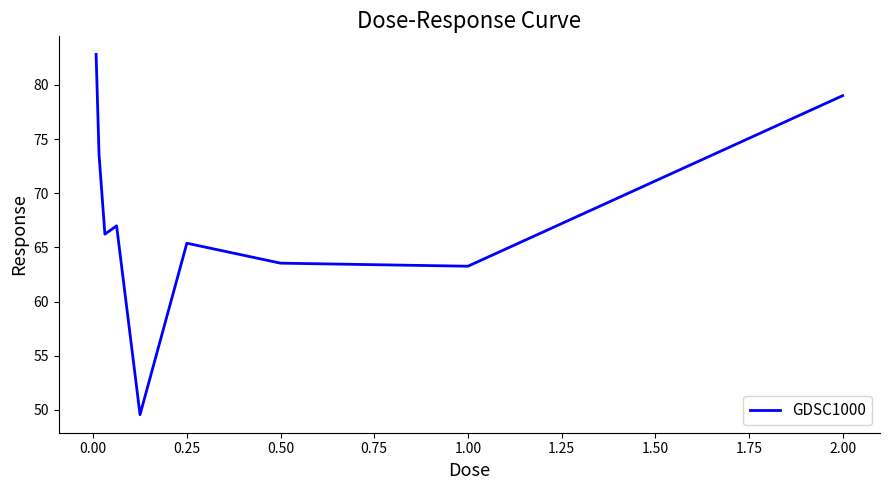

What is the greatest value displayed?

82.8